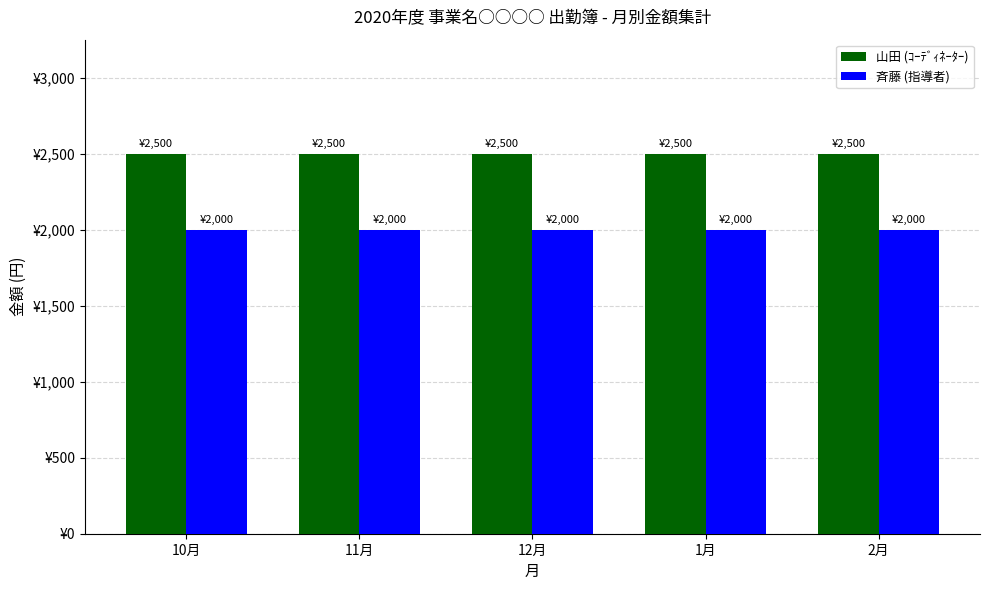

The value of 山田 (ｺｰﾃﾞｨﾈｰﾀｰ) at 10月 is 2500. True or false?

True